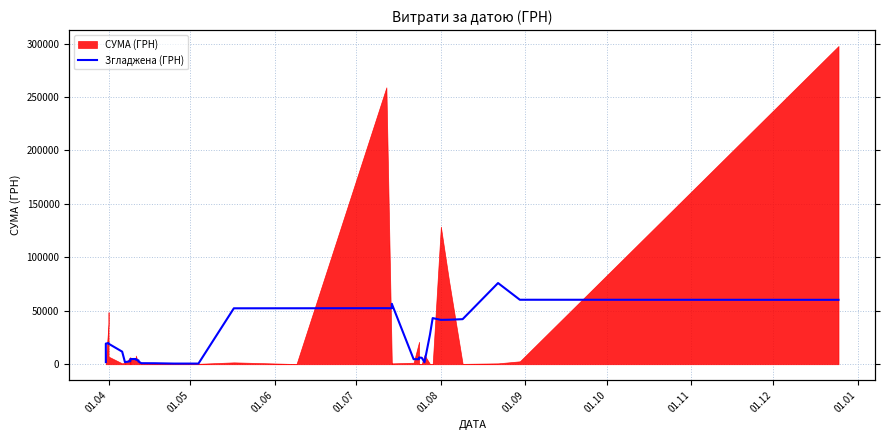

Reading right to left, transcribe all the data shown in this chart.

60263.2	60335.6	75962.5	42169.0	41641.7	41513.9	43173.8	27618.7	1865.6	6047.0	6291.5	4723.1	4727.2	56542.5	52377.5	52444.3	52363.2	52330.4	618.4	617.2	919.6	983.5	2562.1	3592.2	4383.3	4915.5	4841.3	4559.5	3501.3	2849.2	1953.8	2040.2	2132.3	11783.4	19232.0	19556.9	19853.6	19313.2	9584.6	1962.2